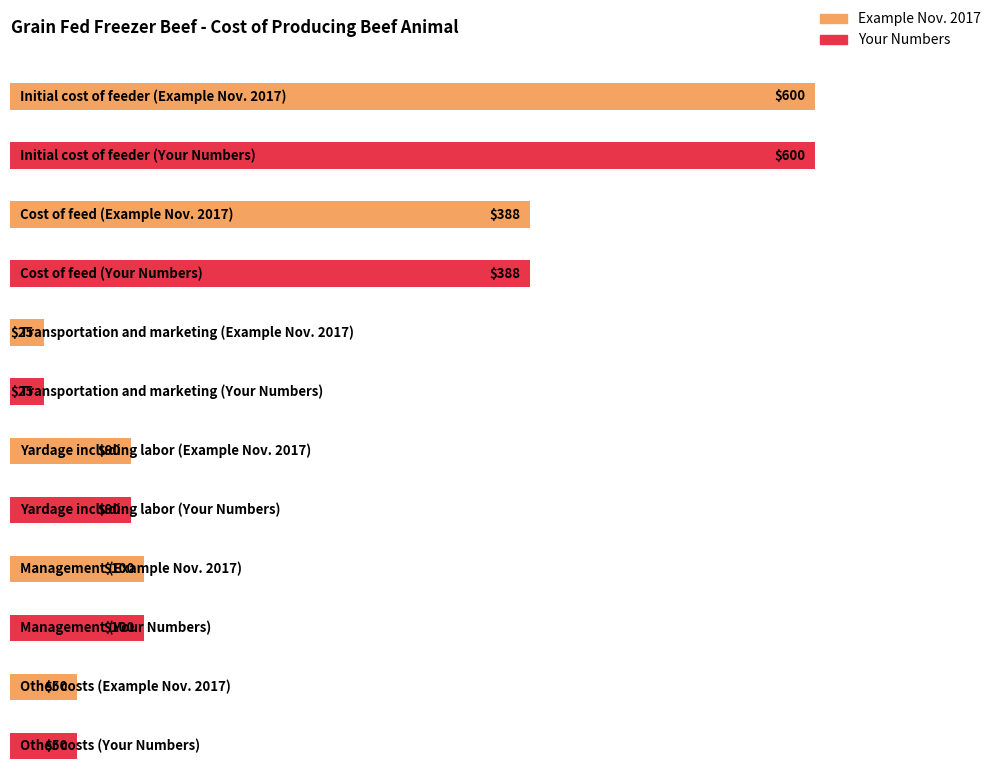

What is the greatest value displayed?

600